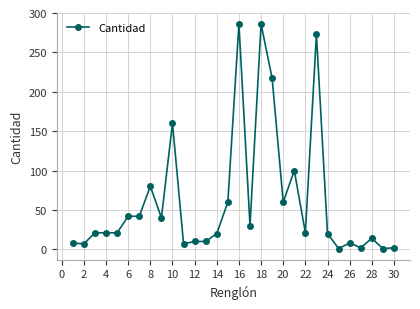

What is the sum of all values?

1870